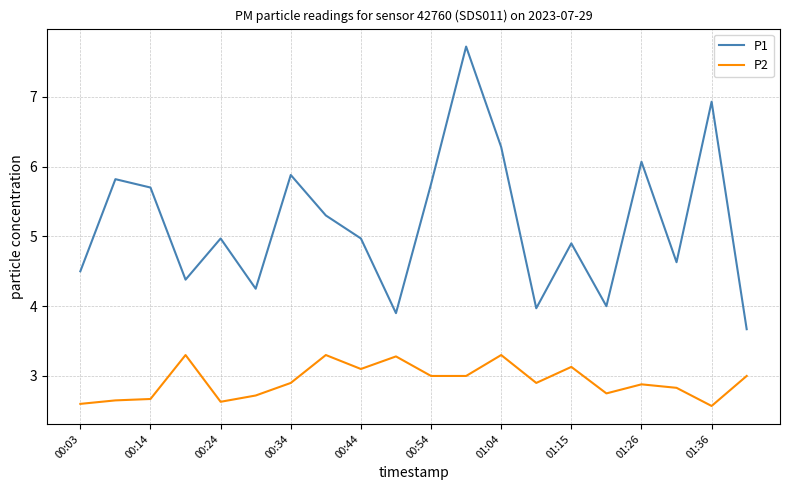

Which series has the largest range (max minus min)?

P1